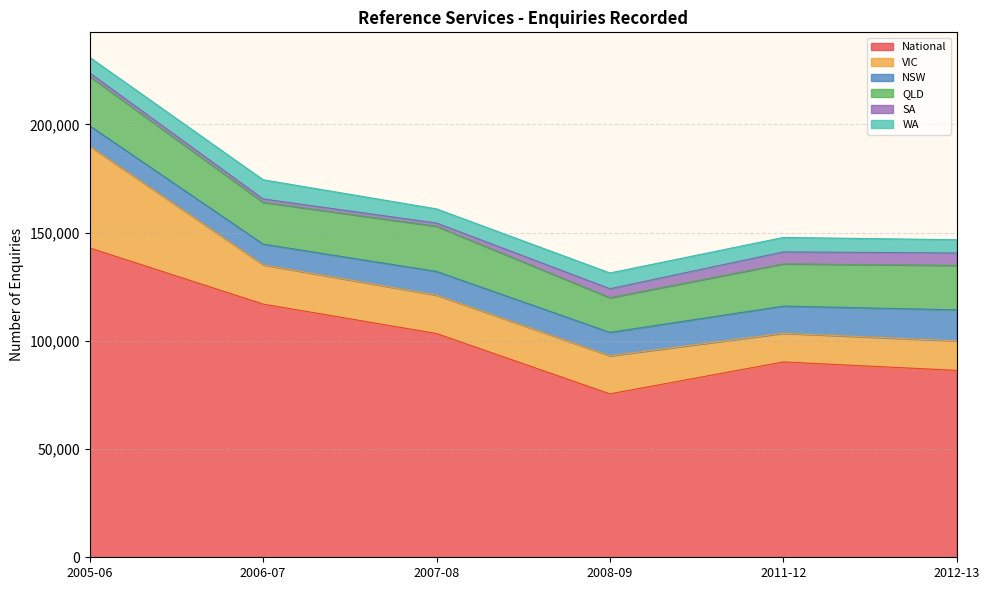

True or false: QLD and National cross at least once.

False